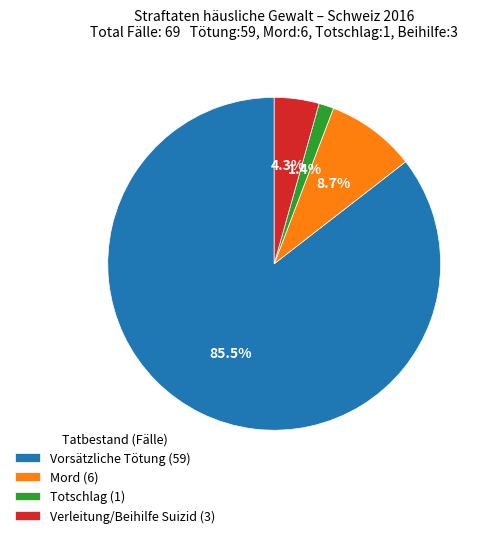

Between Verleitung/Beihilfe Suizid (3) and Mord (6), which is larger?

Mord (6)